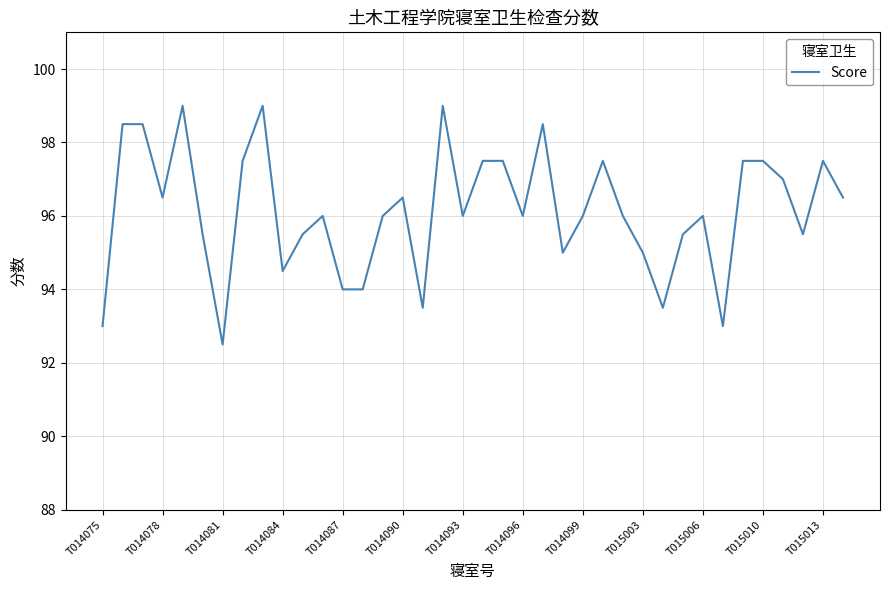

What is the smallest value displayed?

92.5